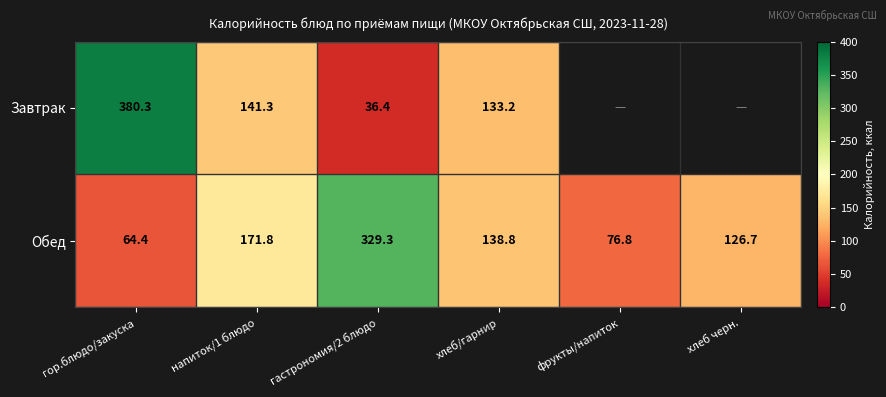

Is the value of Завтрак at гор.блюдо/закуска greater than the value of Обед at фрукты/напиток?

Yes